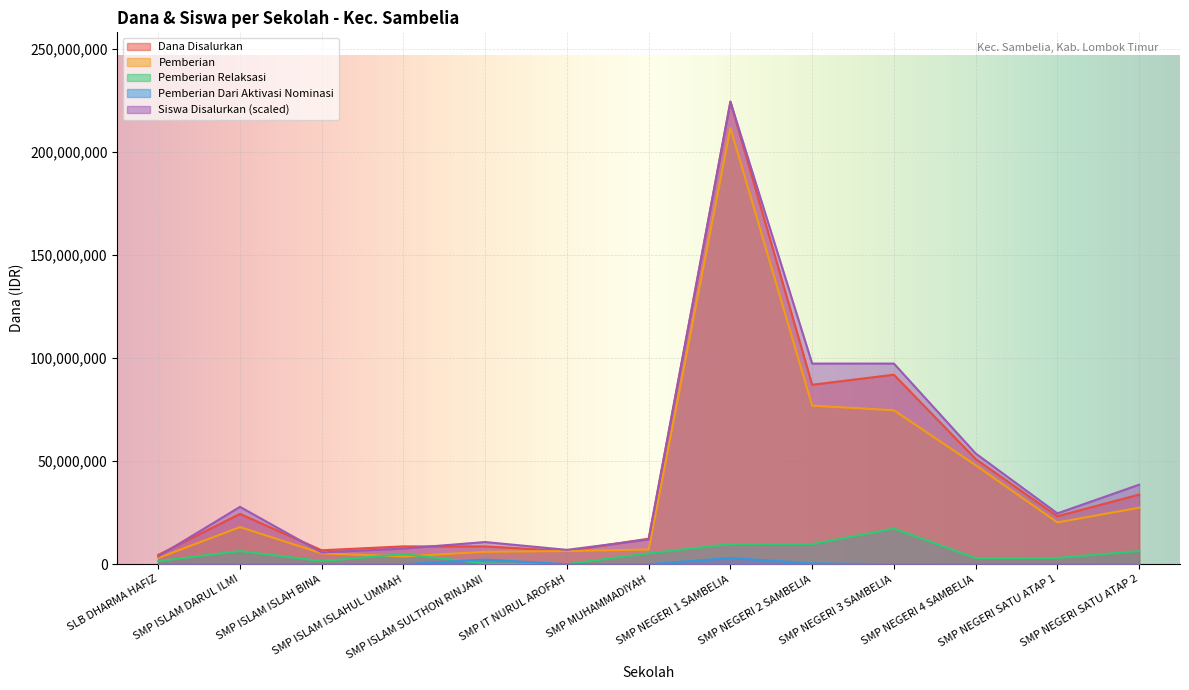

How many lines are shown in the chart?

5